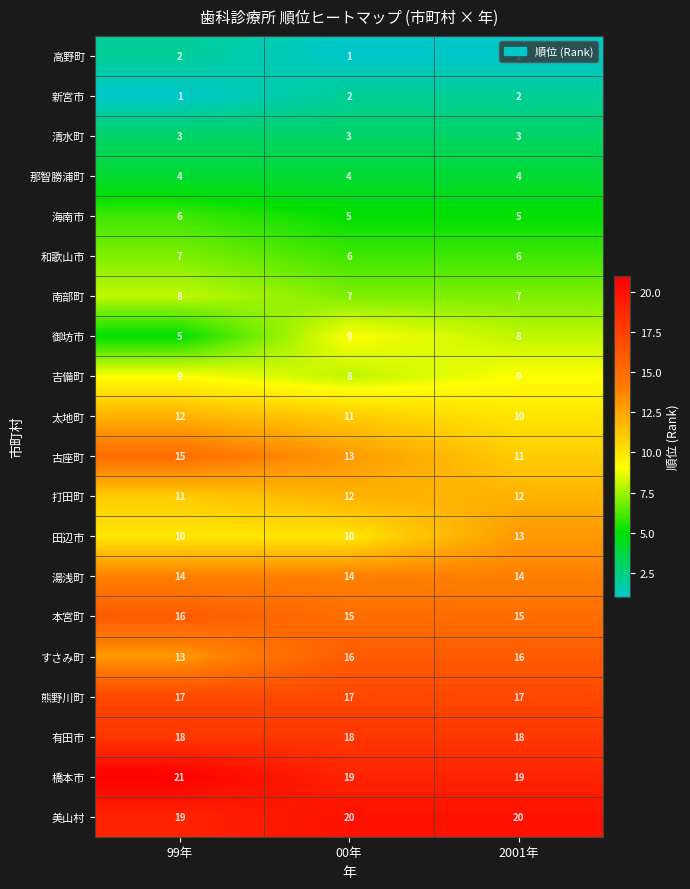

How many 打田町 values are between 11 and 12?

3